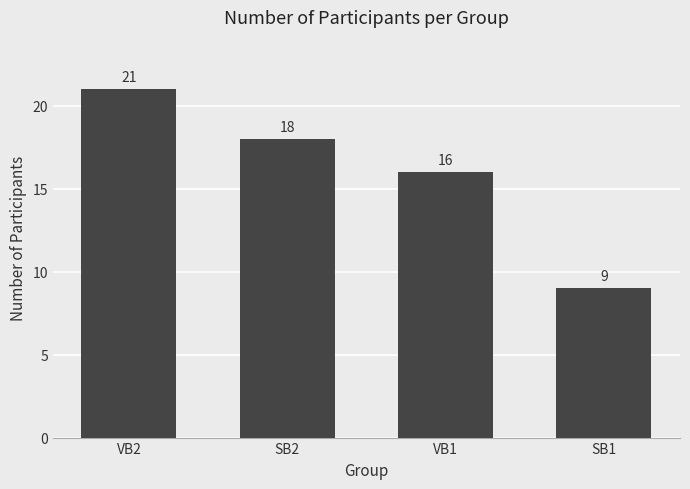

What is the label of the 2nd bar from the right?

VB1